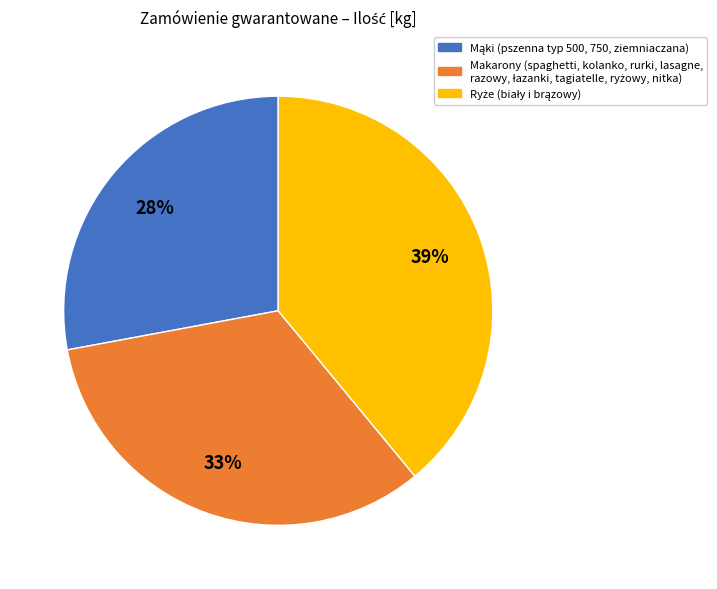

Is there a majority slice in this chart?

No